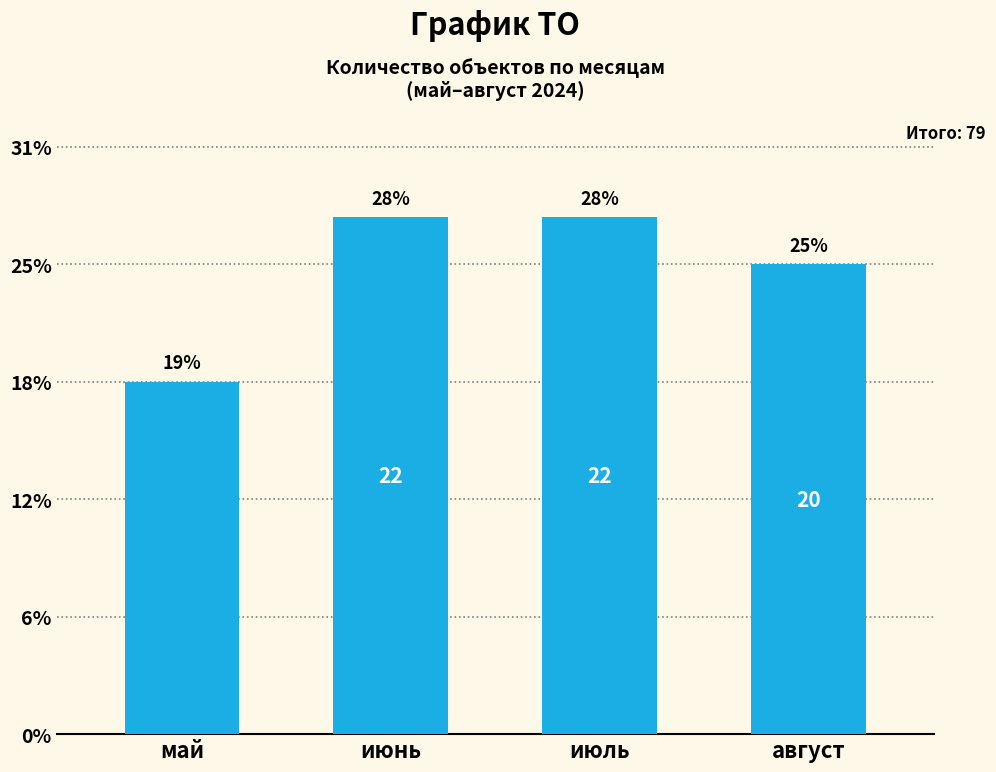

Does the chart contain stacked bars?

No